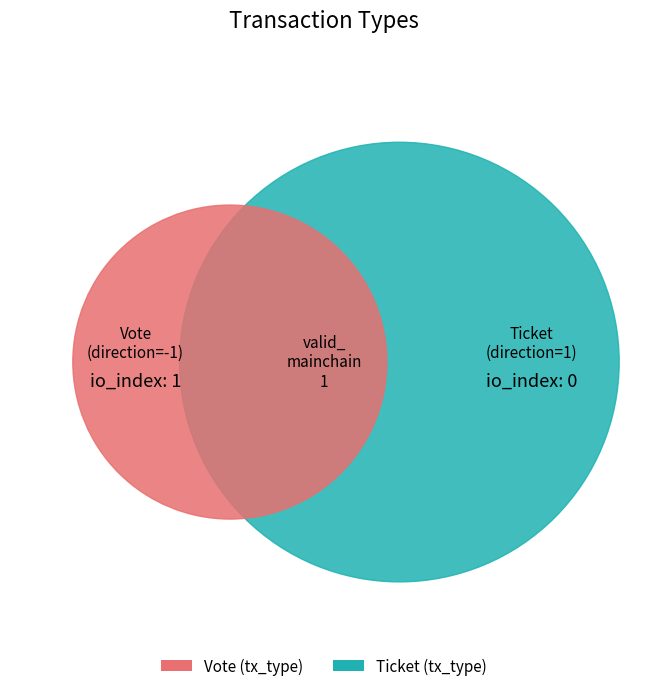

What is the change in value from Vote to Ticket?

-1